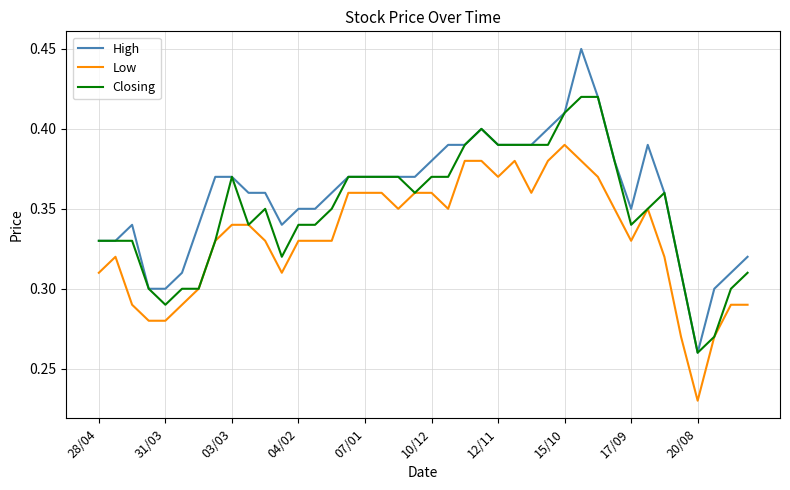

At how many categories does at least one series exceed 0?

40